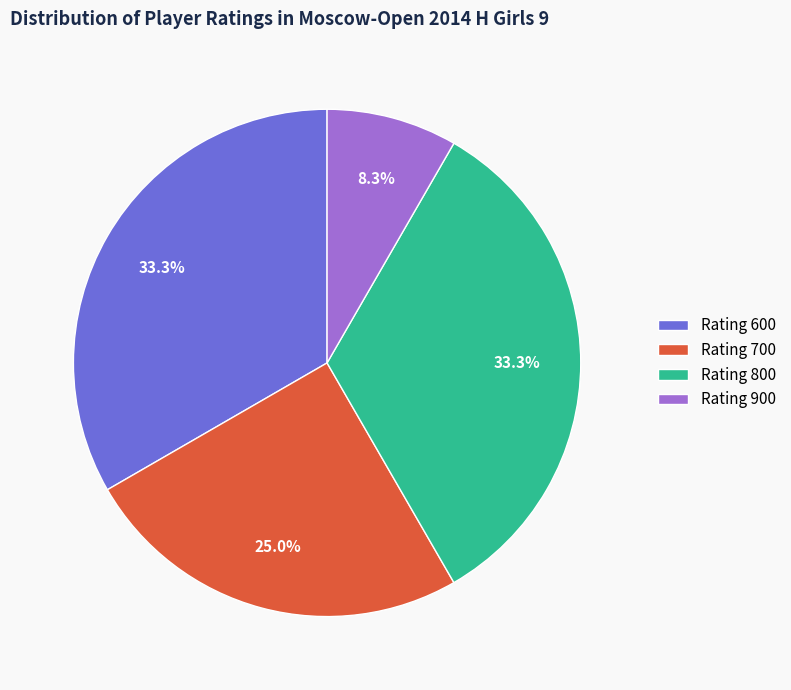

Count the number of slices in the pie.

4